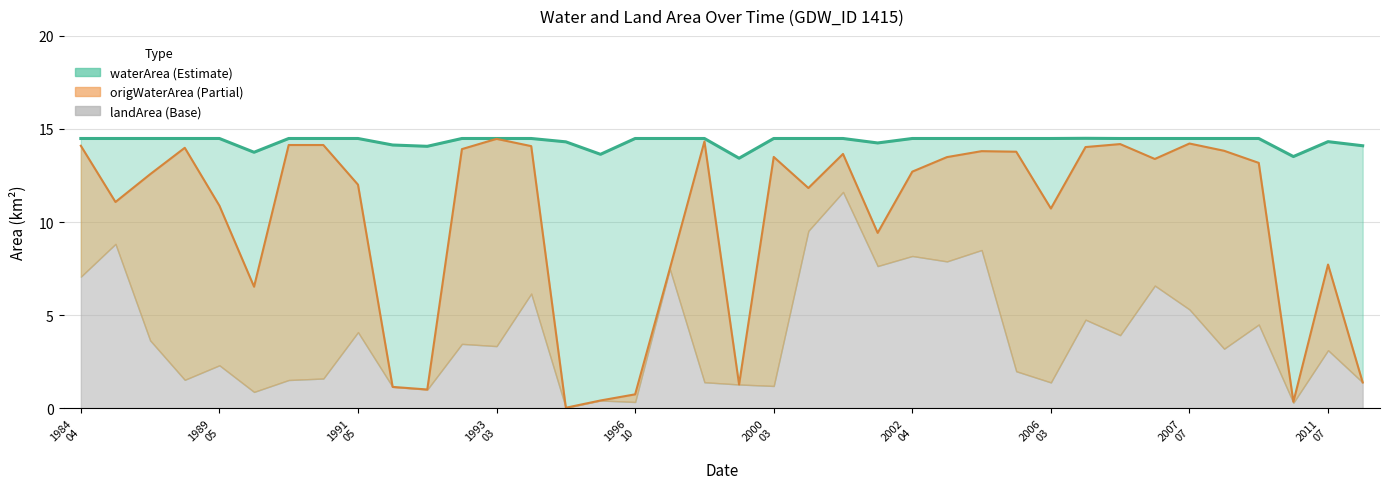

What is the average value of the landArea series?

3.9